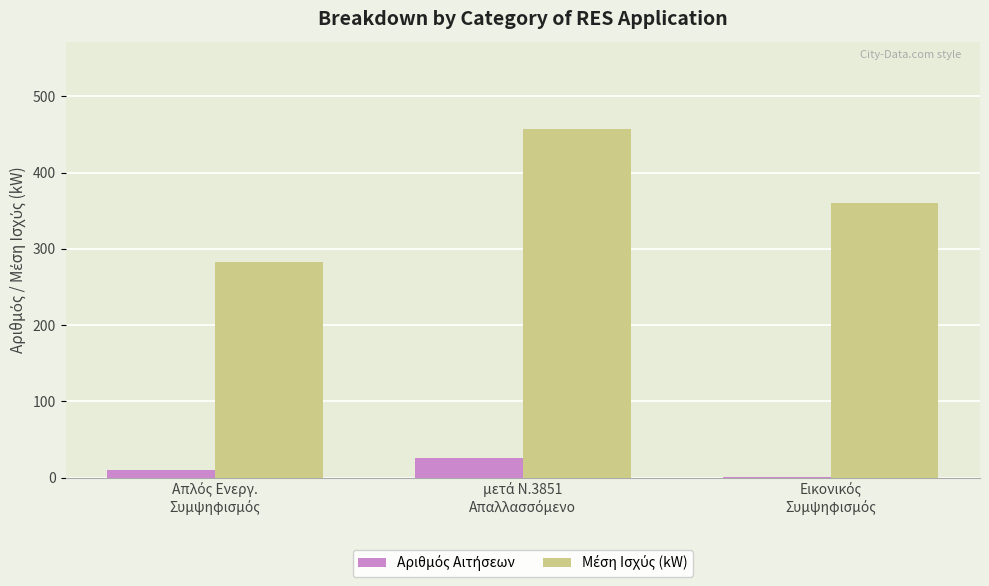

What is the greatest value displayed?

457.5